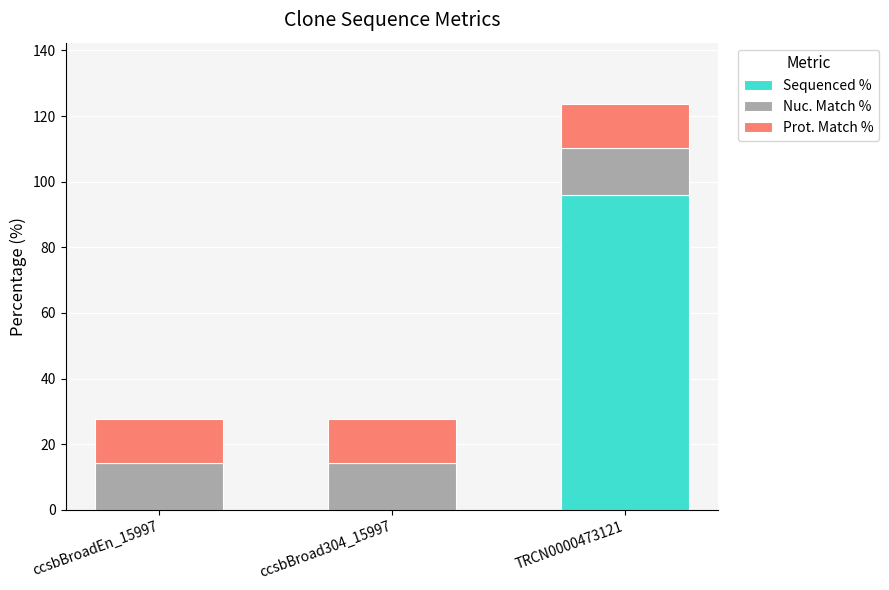

Which category has the highest value in the Sequenced % series?

TRCN0000473121